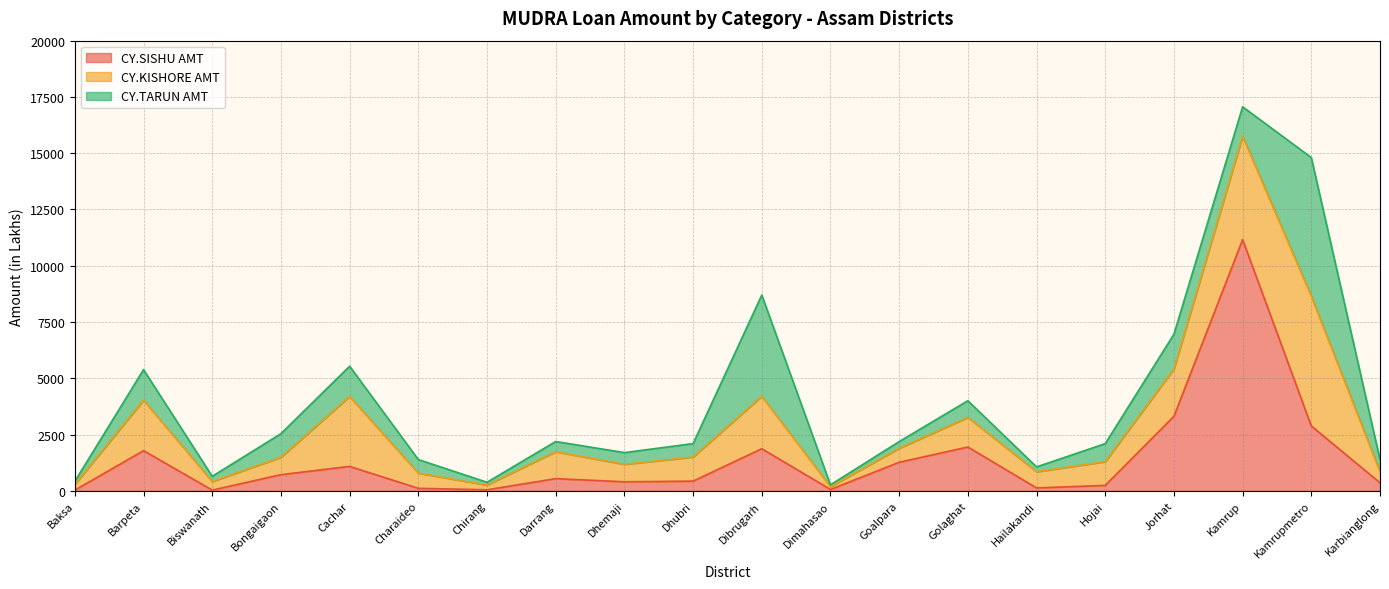

True or false: CY.TARUN AMT and CY.SISHU AMT cross at least once.

True